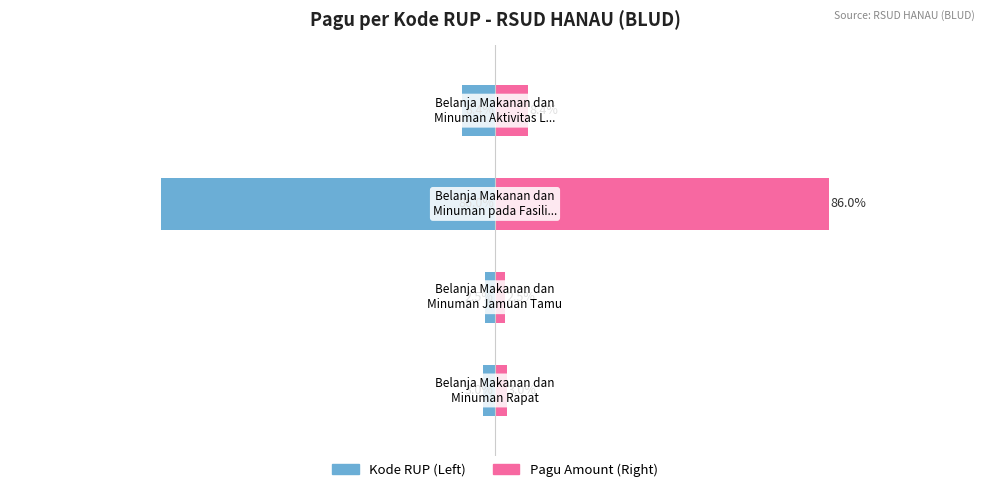

Read the Kode RUP (Pagu %) value at 3.

-8.4